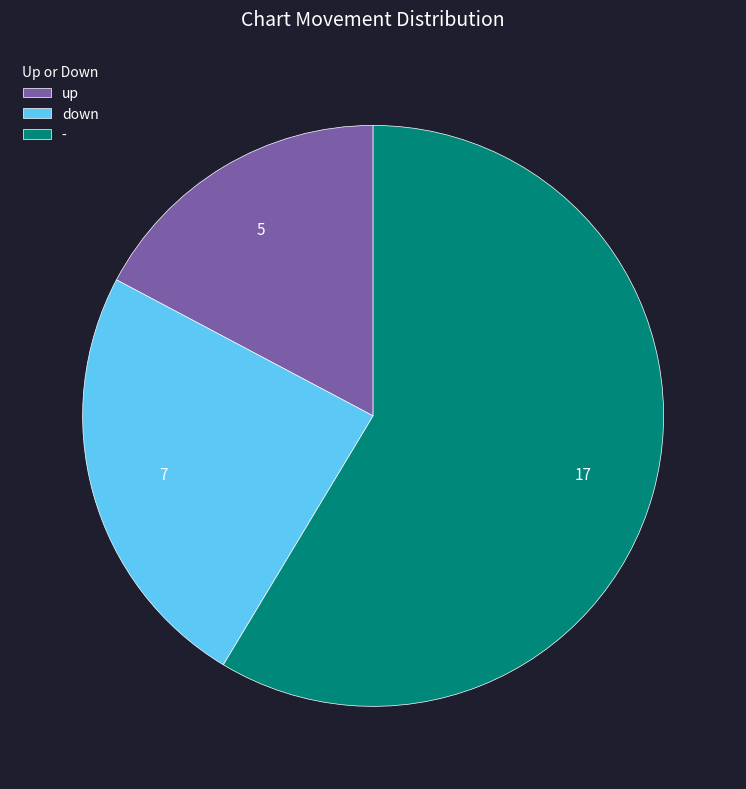

How many segments does this pie chart have?

3